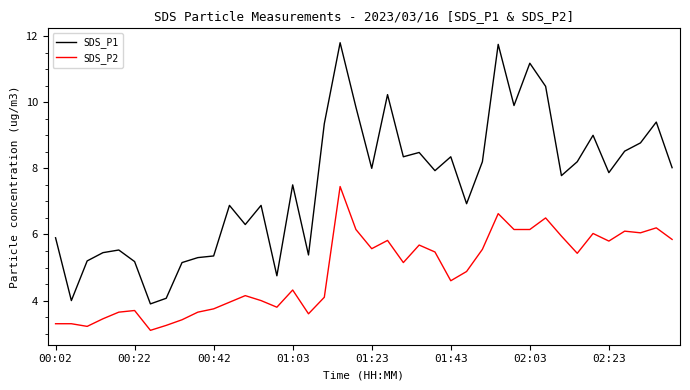

True or false: SDS_P1 and SDS_P2 intersect in this chart.

False